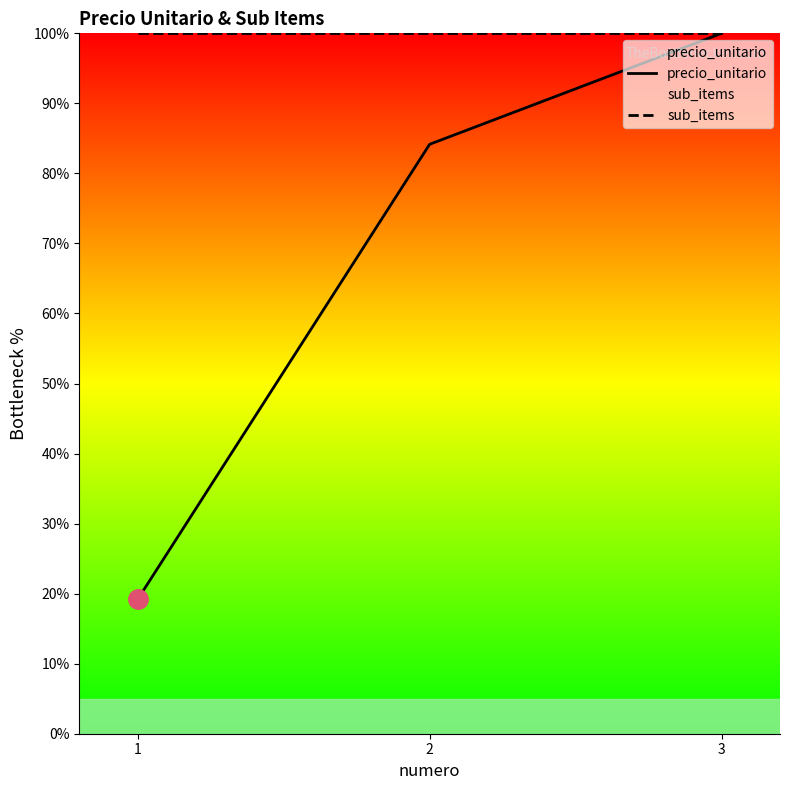

What is the sum of the sub_items values at 3 and 2?

200.0